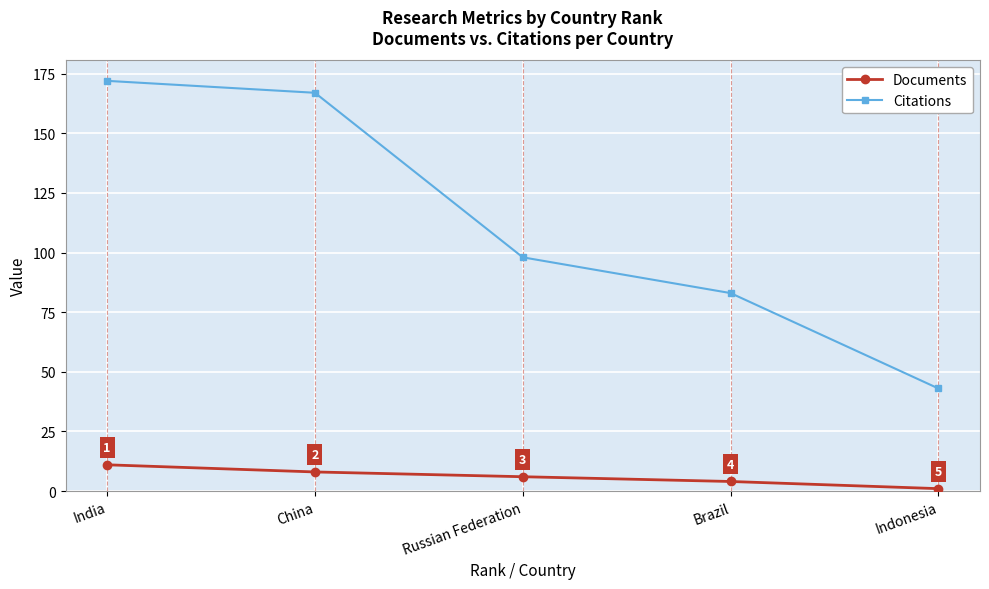

Which series has the largest range (max minus min)?

Citations